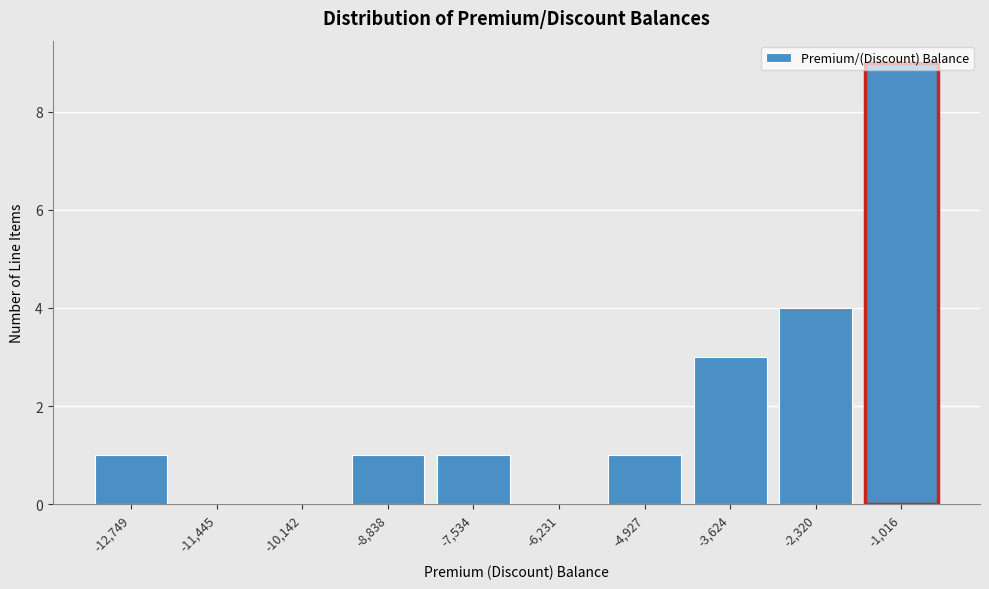

What is the sum of the values at -7,534 and -1,016?

10